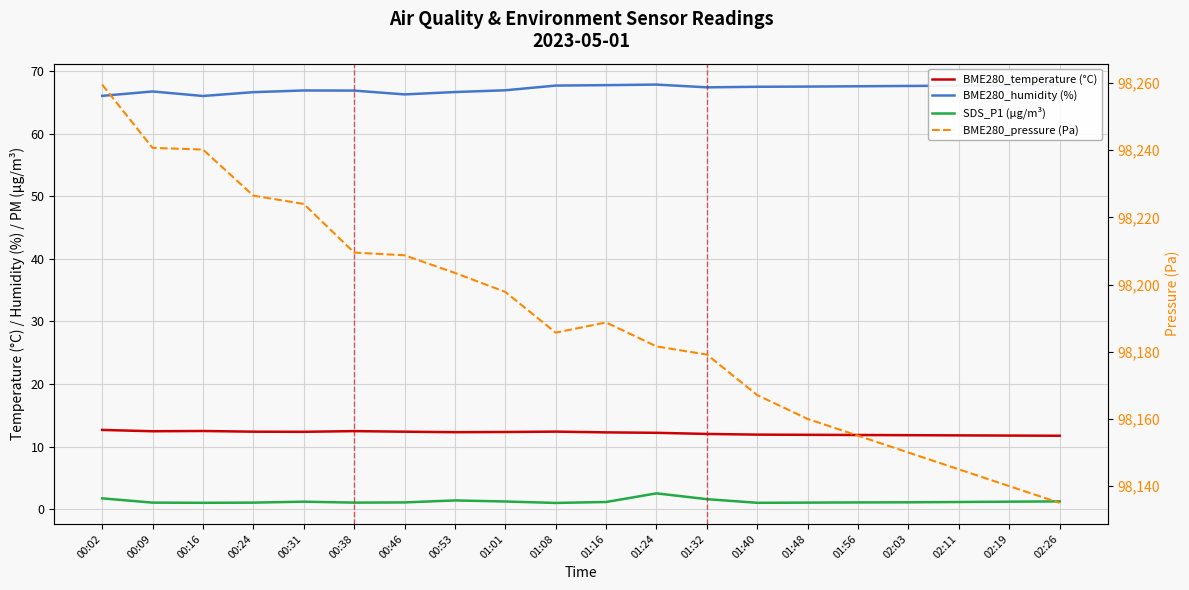

At how many categories does at least one series exceed 18783?

20